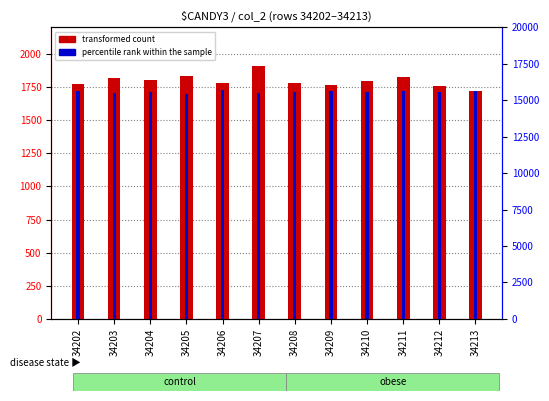

At how many categories does at least one series exceed 15650?

2